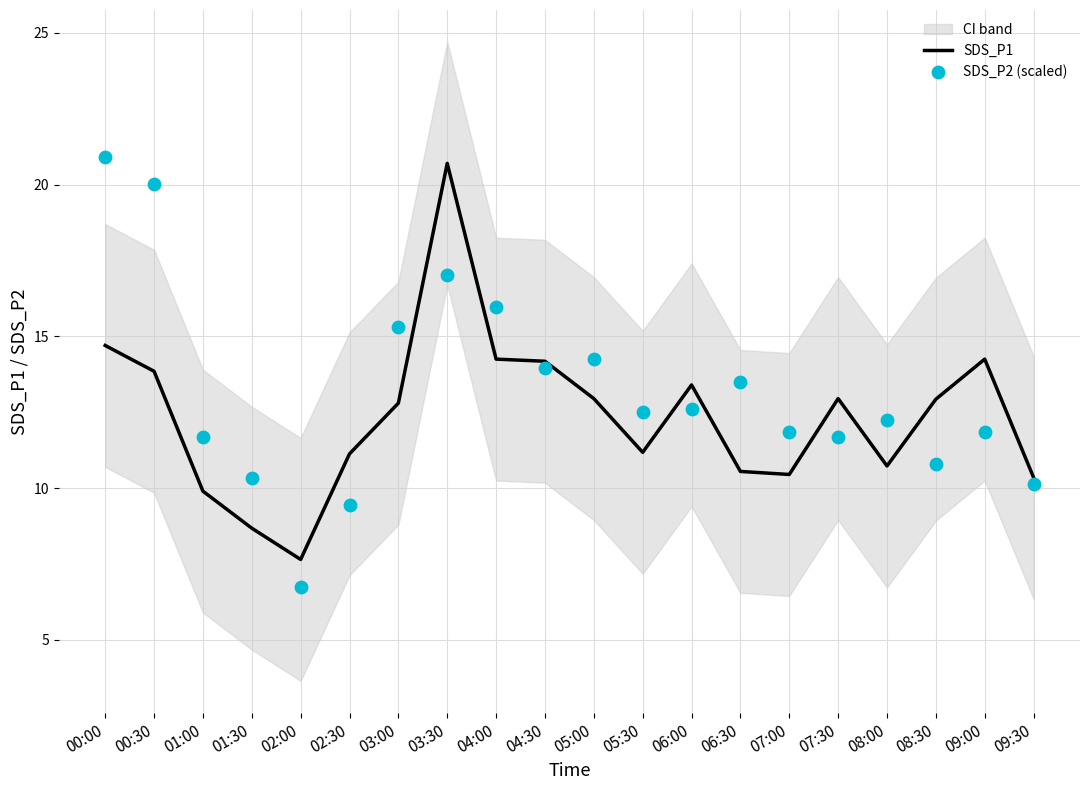

Which series contains the lowest Y value?

SDS_P2 (scaled)